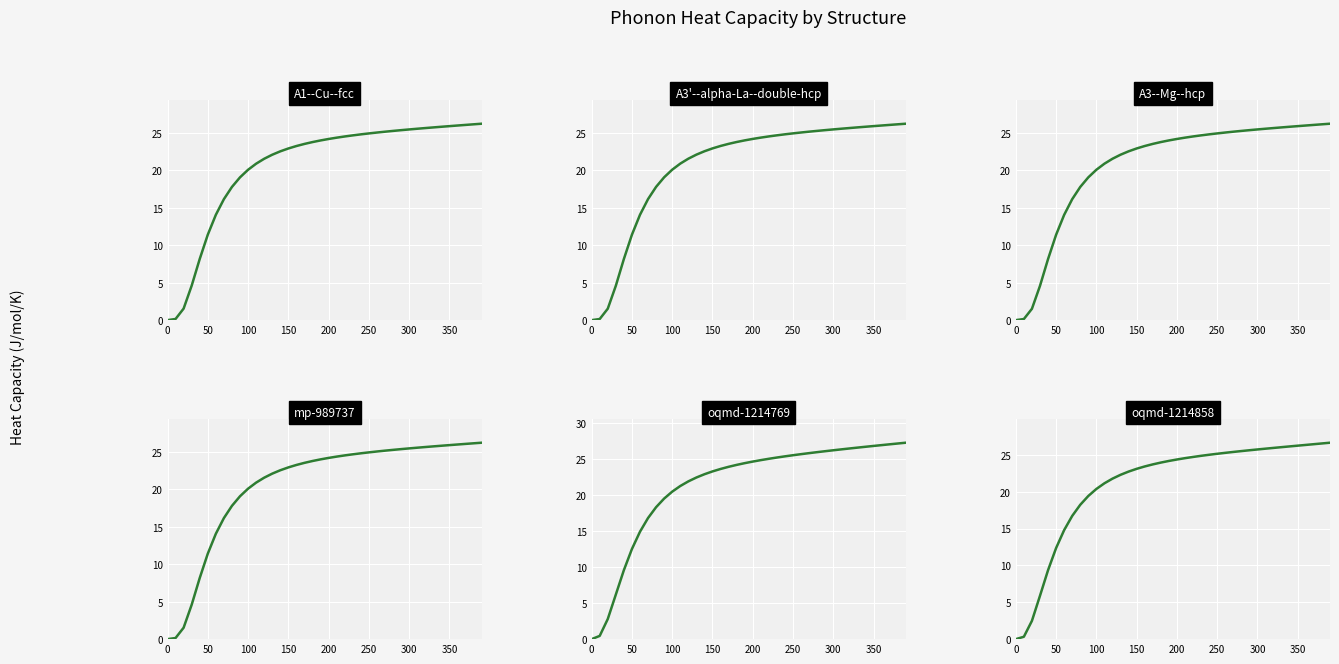

Reading right to left, extract all data points from this chart.

A1--Cu--fcc a=4.0900: 26.2	26.2	26.1	26.0	25.9	25.8	25.8	25.7	25.6	25.5	25.4	25.3	25.2	25.1	24.9	24.8	24.7	24.5	24.4	24.2	24.0	23.8	23.5	23.3	22.9	22.6	22.1	21.6	20.9	20.1	19.1	17.8	16.2	14.1	11.4	8.2	4.6	1.5	0.2	0.0
A3'--alpha-La--double-hcp a=2.8923: 26.2	26.2	26.1	26.0	25.9	25.8	25.8	25.7	25.6	25.5	25.4	25.3	25.2	25.1	25.0	24.8	24.7	24.6	24.4	24.2	24.0	23.8	23.6	23.3	22.9	22.6	22.1	21.6	20.9	20.1	19.1	17.8	16.2	14.1	11.4	8.2	4.6	1.5	0.2	0.0
A3--Mg--hcp a=2.8925: 26.3	26.2	26.1	26.0	25.9	25.8	25.8	25.7	25.6	25.5	25.4	25.3	25.2	25.1	25.0	24.8	24.7	24.5	24.4	24.2	24.0	23.8	23.6	23.3	22.9	22.6	22.1	21.6	20.9	20.1	19.1	17.8	16.2	14.1	11.4	8.2	4.6	1.5	0.1	0.0
mp-989737 a=2.8923: 26.2	26.2	26.1	26.0	25.9	25.8	25.8	25.7	25.6	25.5	25.4	25.3	25.2	25.1	25.0	24.8	24.7	24.6	24.4	24.2	24.0	23.8	23.6	23.3	22.9	22.6	22.1	21.6	20.9	20.1	19.1	17.8	16.2	14.1	11.4	8.2	4.6	1.5	0.2	0.0
oqmd-1214769 a=10.0517: 27.3	27.2	27.1	27.0	26.8	26.7	26.6	26.5	26.4	26.2	26.1	26.0	25.8	25.7	25.6	25.4	25.2	25.1	24.9	24.7	24.5	24.2	23.9	23.6	23.3	22.9	22.5	21.9	21.3	20.5	19.5	18.3	16.8	14.9	12.5	9.6	6.2	2.8	0.5	0.0
oqmd-1214858 a=7.0562: 26.7	26.6	26.5	26.4	26.3	26.2	26.1	26.0	25.8	25.7	25.6	25.5	25.4	25.3	25.2	25.0	24.9	24.7	24.6	24.4	24.2	24.0	23.7	23.4	23.1	22.7	22.3	21.8	21.1	20.4	19.4	18.2	16.7	14.8	12.4	9.4	5.9	2.5	0.3	0.0